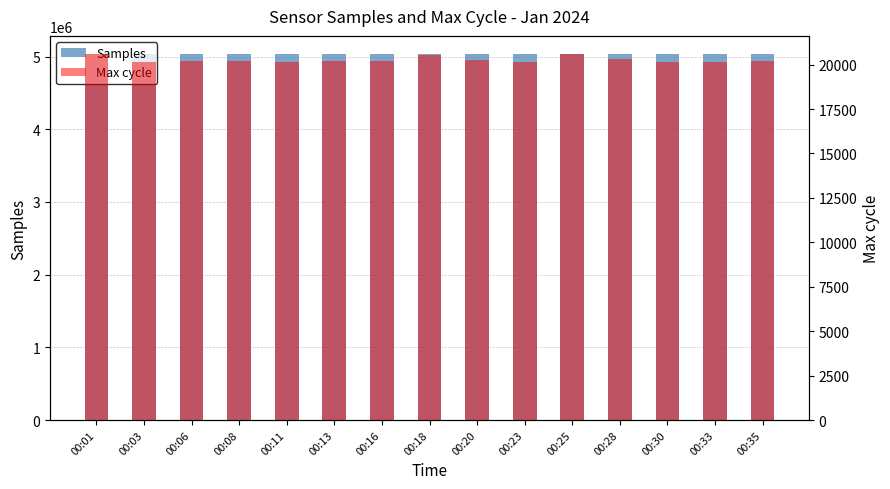

Reading right to left, extract all data points from this chart.

Samples: 5031462	5031732	5032221	5032084	5031190	5032362	5031944	5032075	5031782	5032660	5032176	5032699	5032088	5032262	5032821
Max cycle: 20196	20172	20168	20301	20585	20160	20255	20514	20203	20176	20168	20200	20226	20169	20575